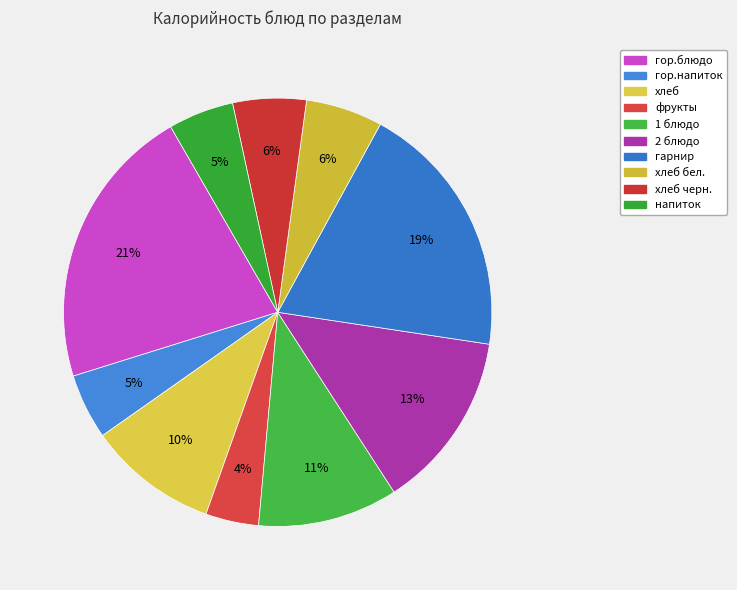

To the nearest percent, what portion does хлеб черн. represent?

6%